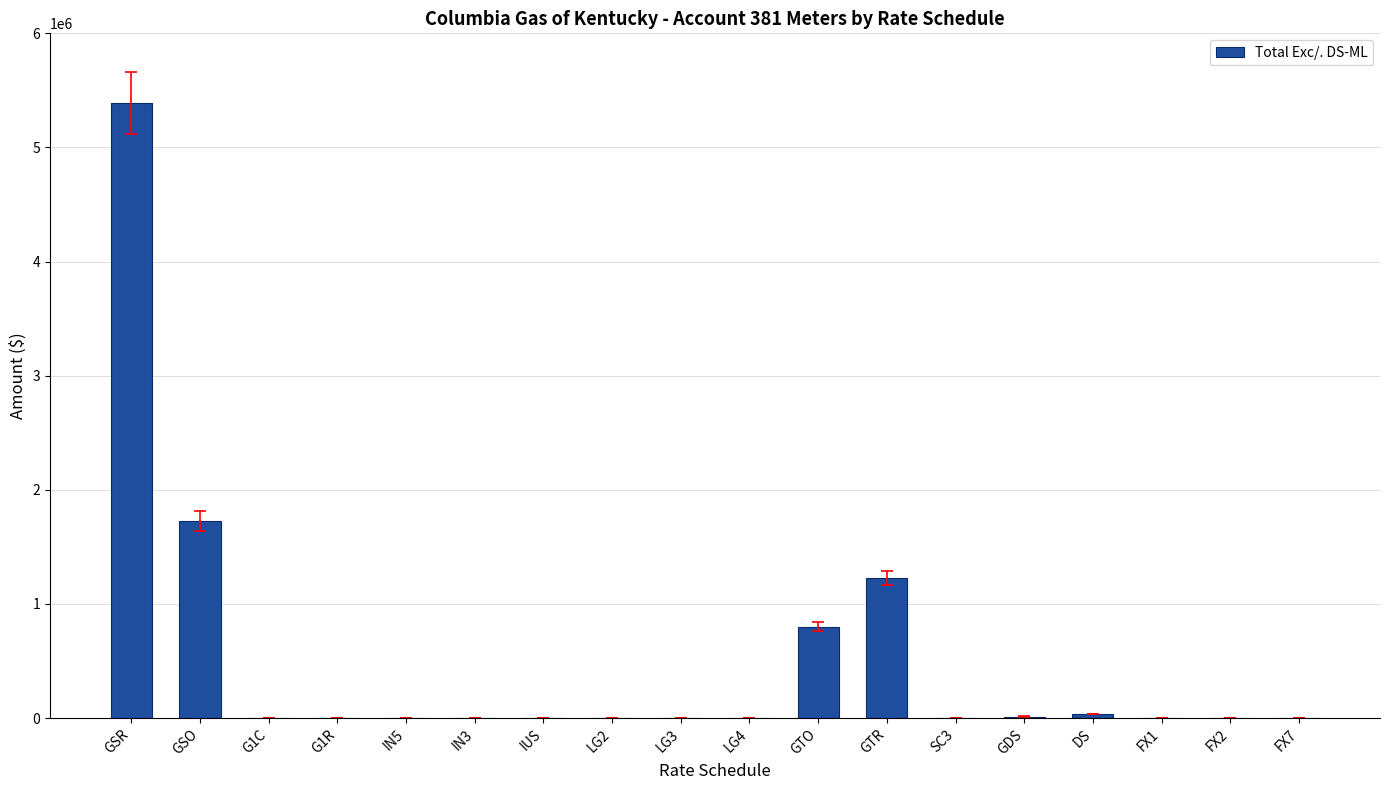

At which category does the chart reach its peak across all series?

GSR